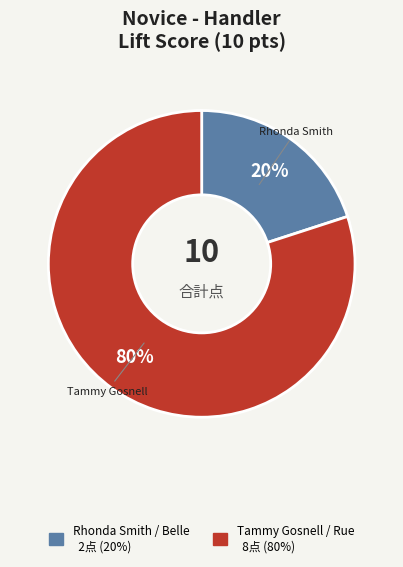

Is there any slice that represents more than half of the pie?

Yes